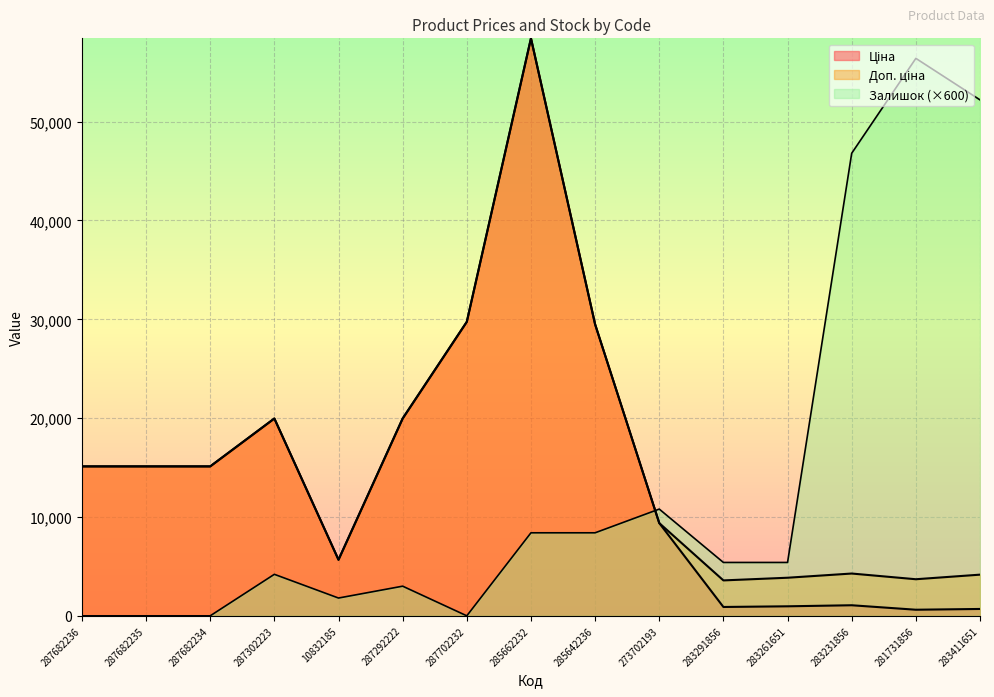

How many lines are shown in the chart?

3